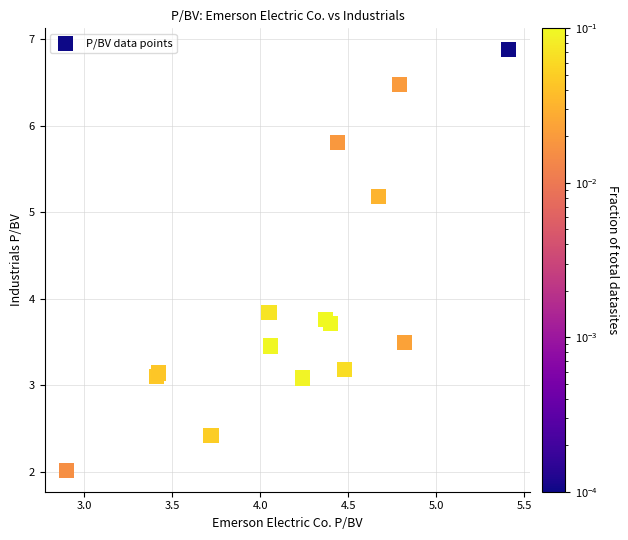

What Y value in the scatter plot is closest to 4?

3.8